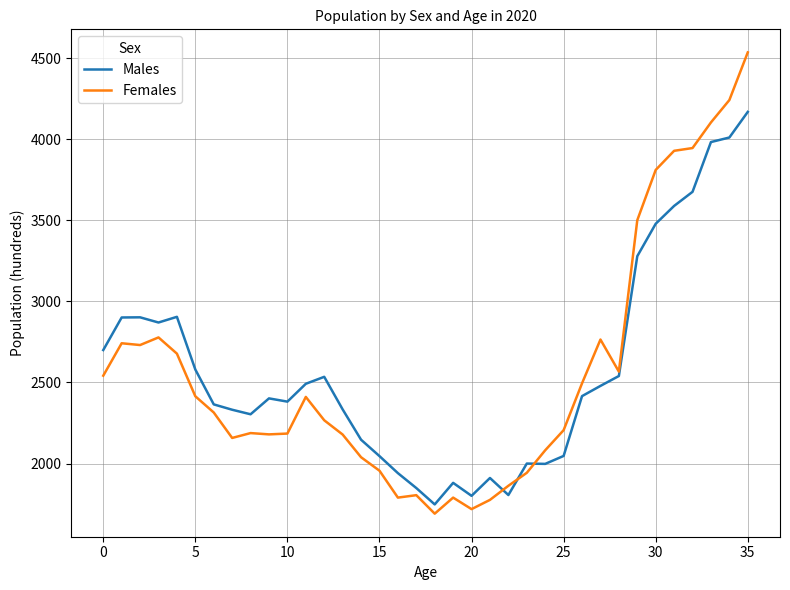

What is the minimum value for Females?

1691